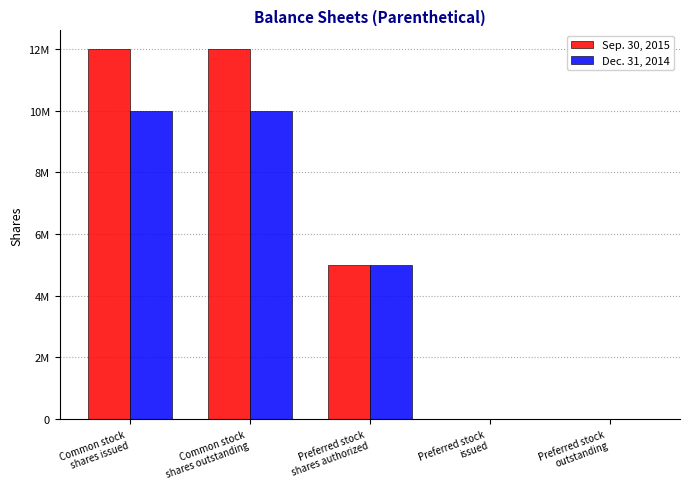

At how many categories does at least one series exceed 11933802?

2